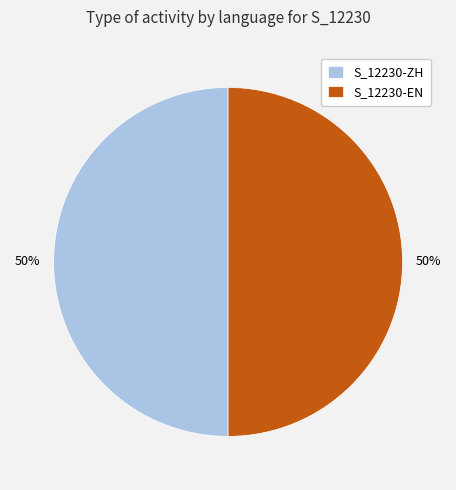

To the nearest percent, what is the difference between the largest and smallest slice percentages?

0%